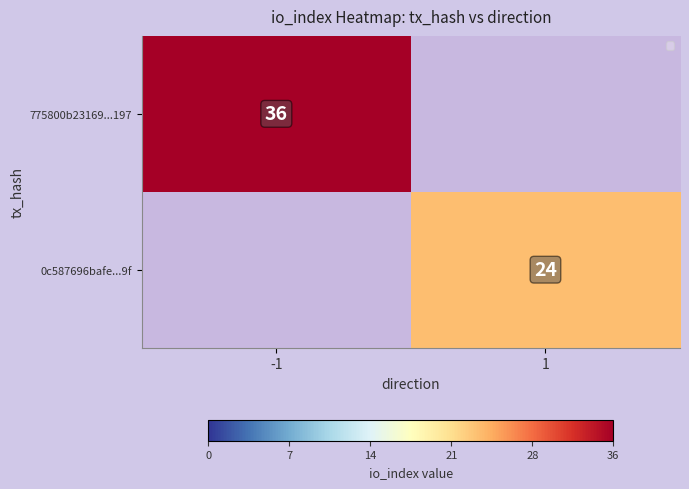

True or false: 775800b23169...197 has a value of 36 at -1.

True